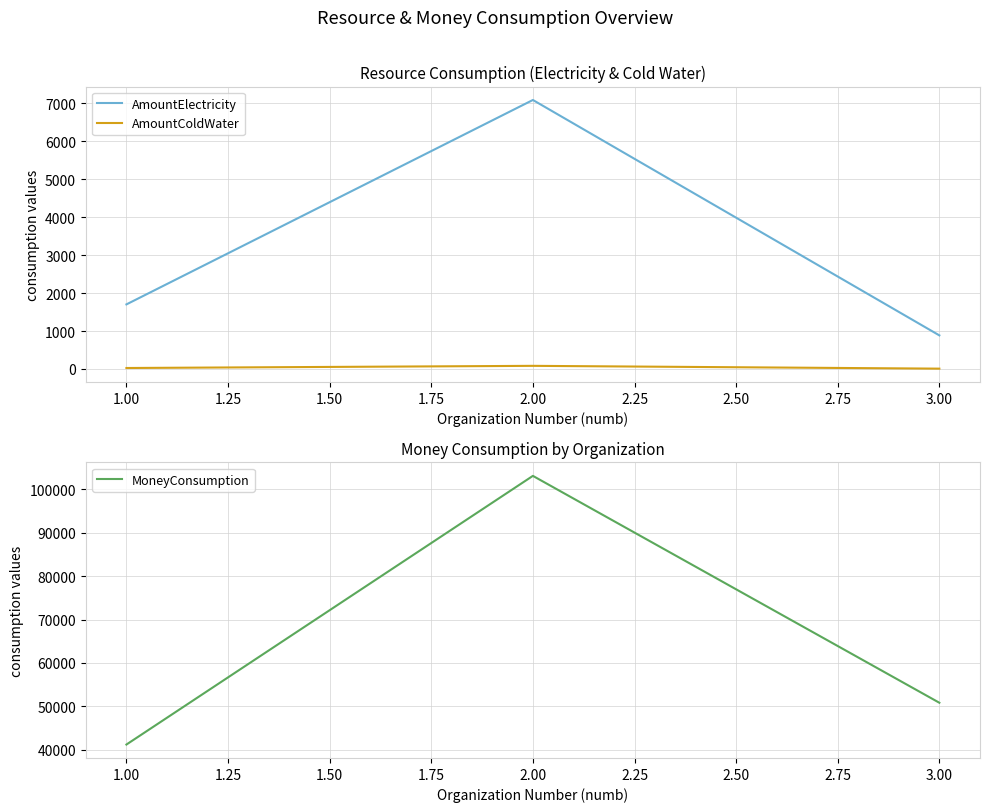

What is the greatest value displayed?

103081.5